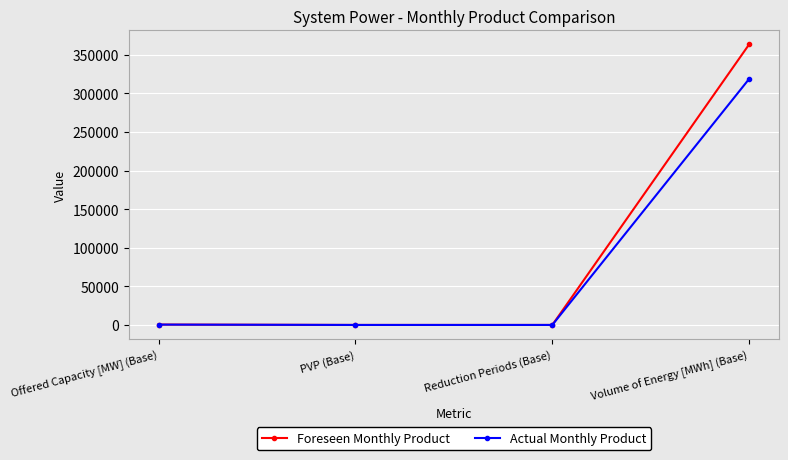

Which series has the widest spread of values?

Foreseen Monthly Product